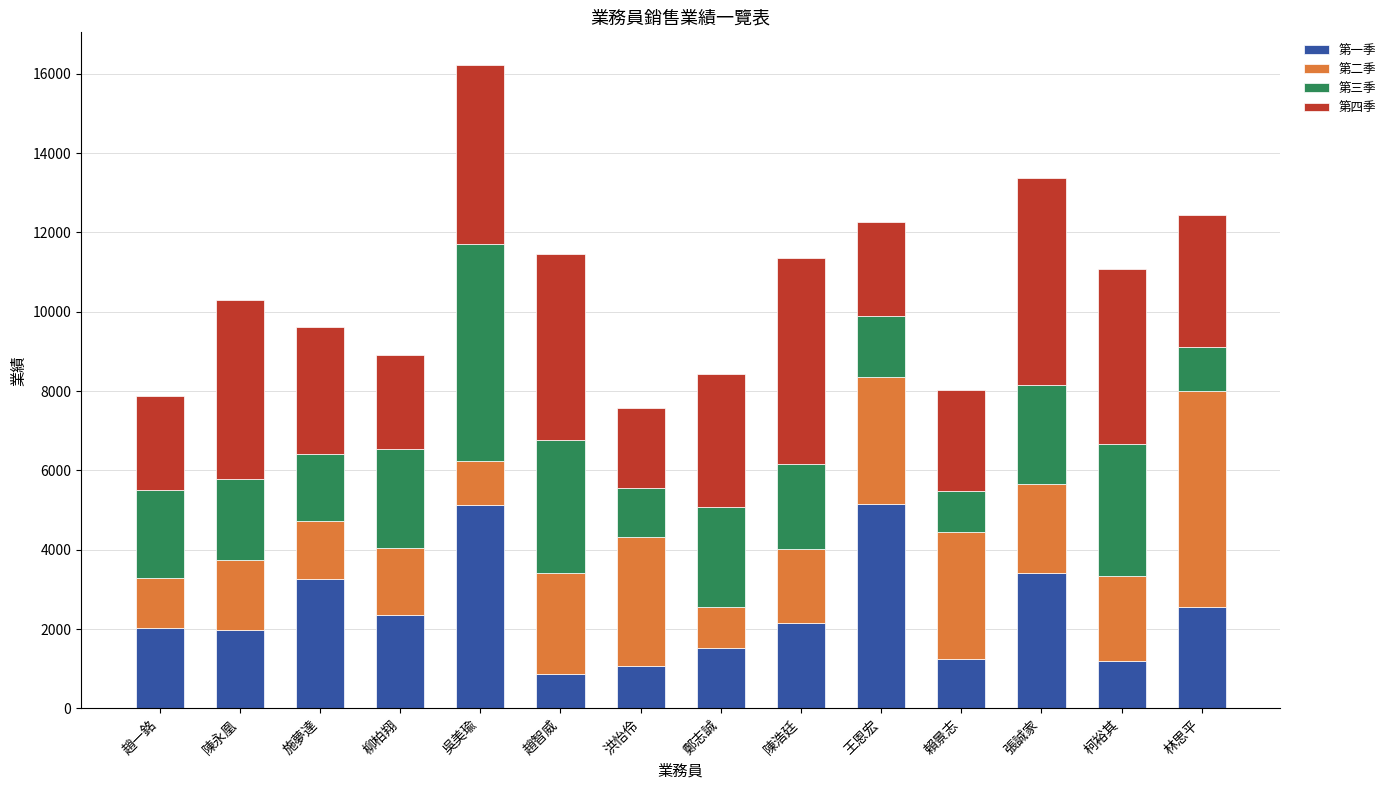

At which label is 第一季 closest to 3005?

施夢達